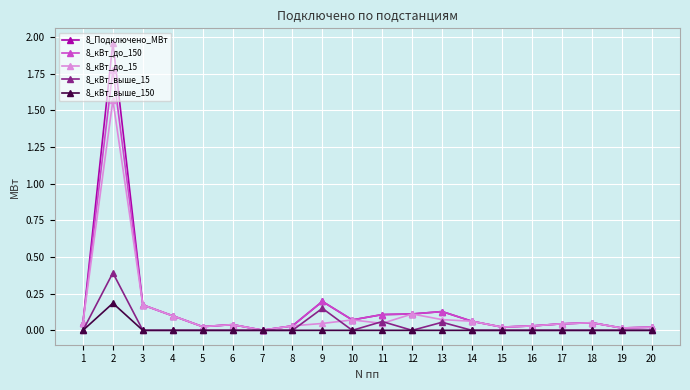

True or false: 8_кВт_до_150 has a value of 0.1 at 10.

True